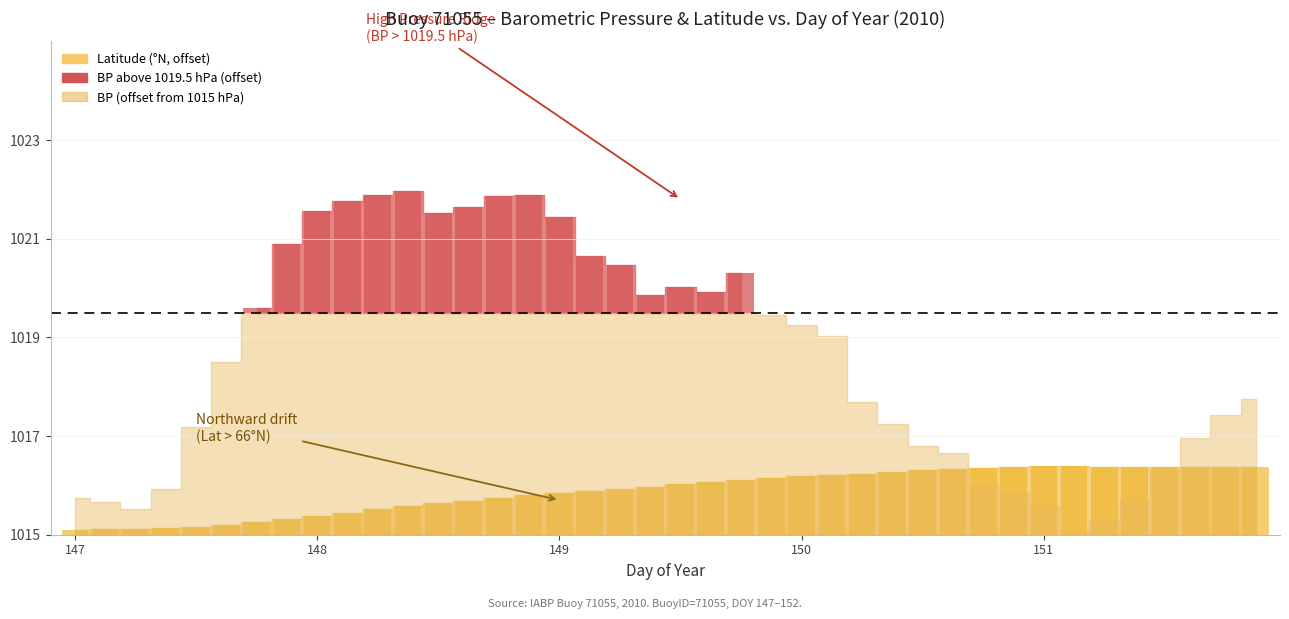

Which label corresponds to the smallest value in the chart?

147.0